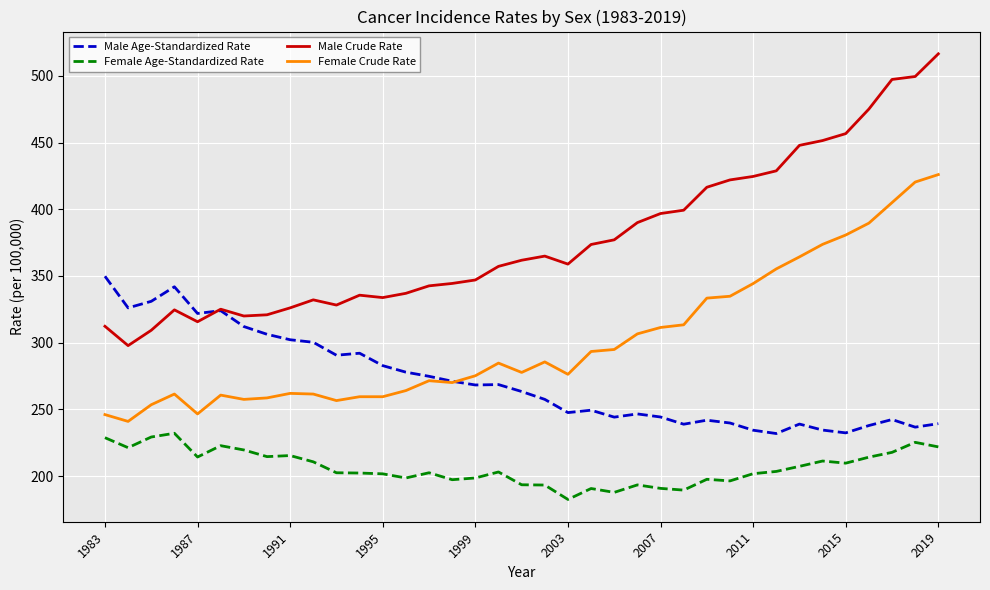

True or false: Female Age-Standardized Rate and Male Age-Standardized Rate intersect in this chart.

False